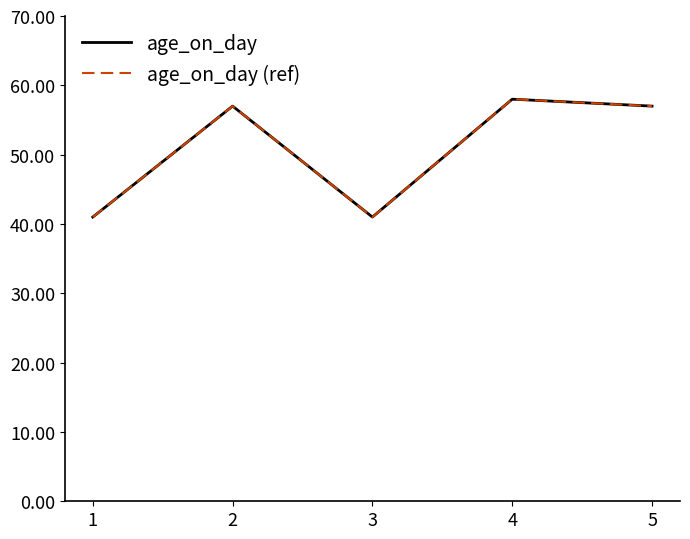

Rank the categories by age_on_day value from highest to lowest.

4, 2, 5, 1, 3